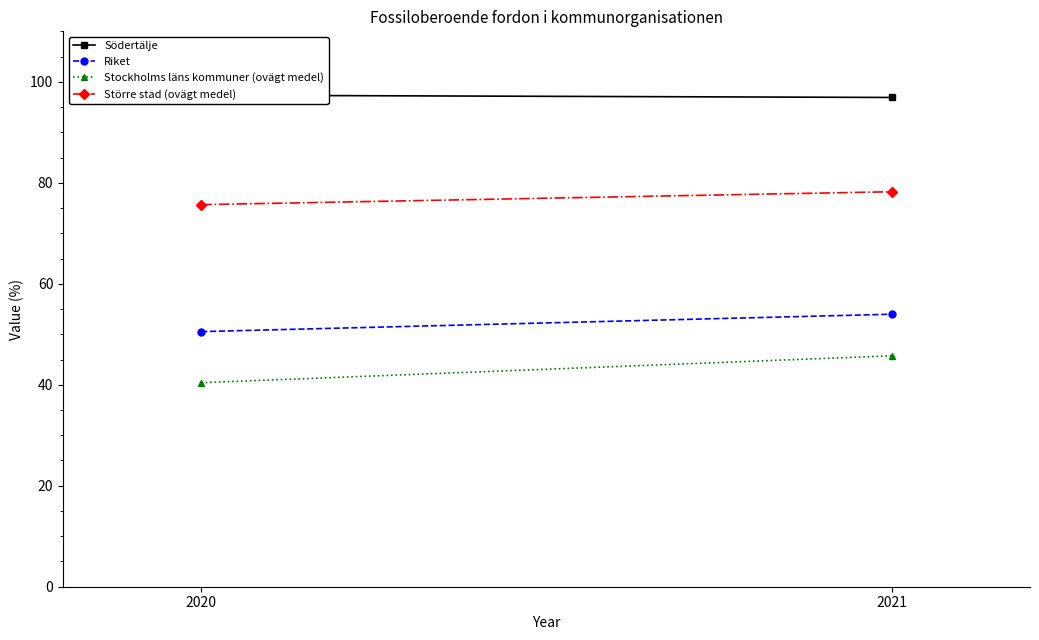

How many values in the Stockholms läns kommuner (ovägt medel) series exceed 45?

1